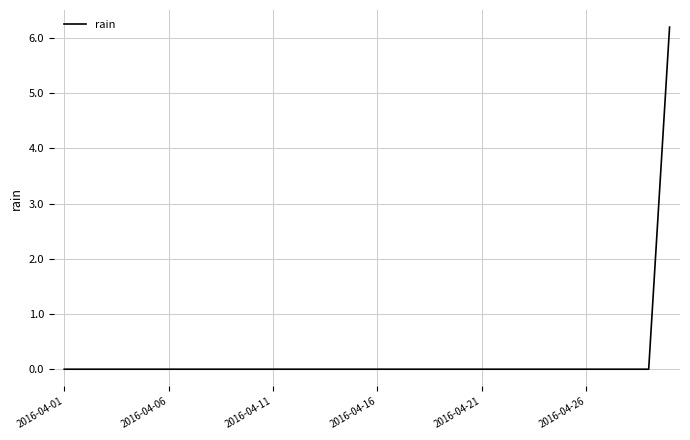

What is the greatest value displayed?

6.2